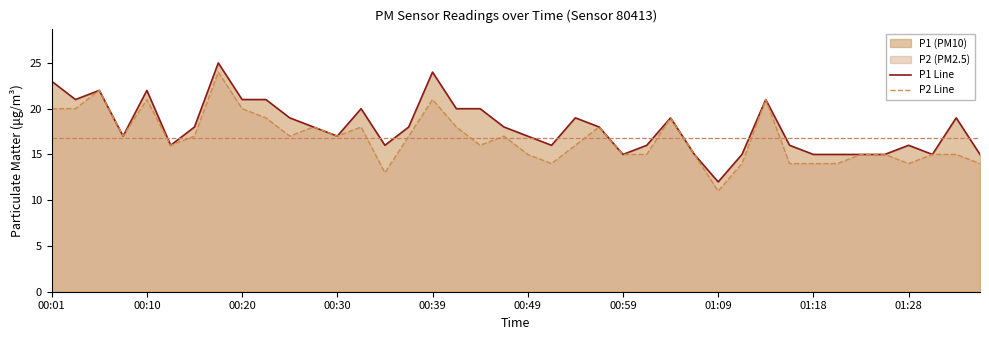

The P2 Line series shows 17 at 10. True or false?

True